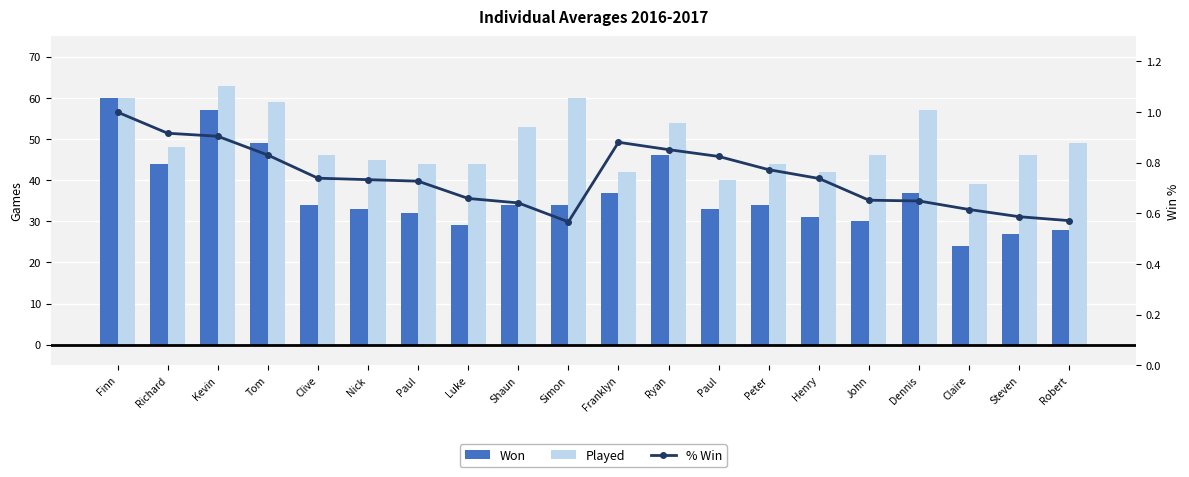

What is the approximate value of Played at Clive?

46.0